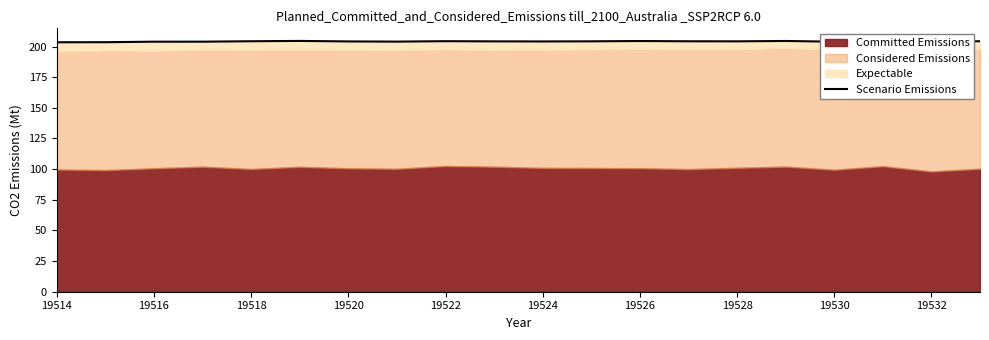

What is the sum of all values?

4083.2